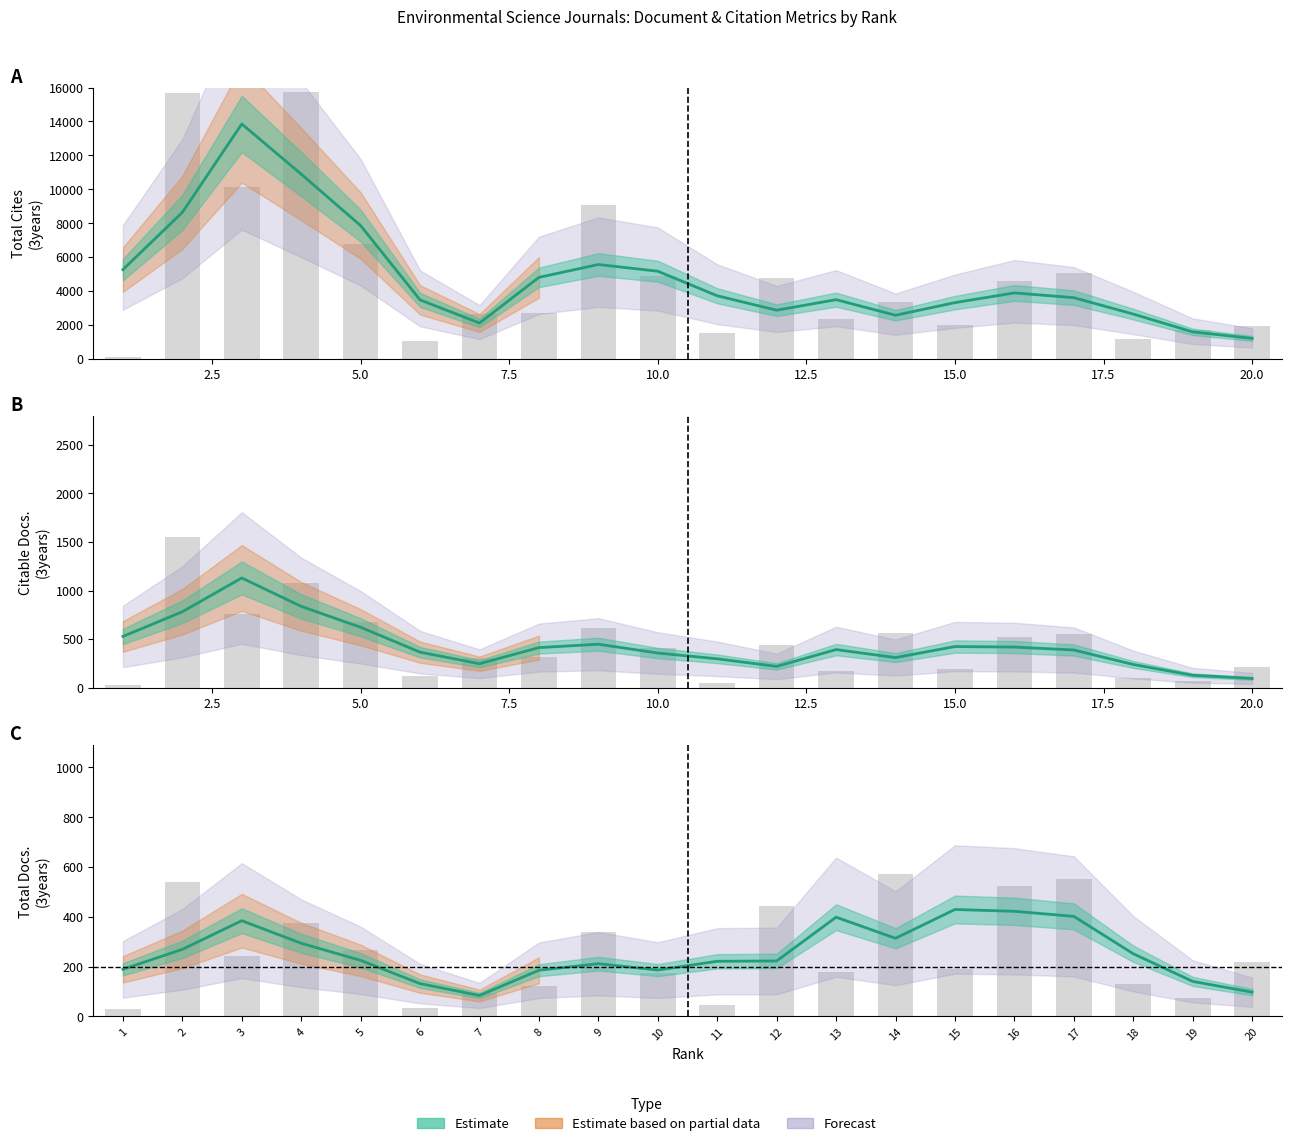

What is the value of the Citable Docs. (3years) bar at the 12th from the left?

436